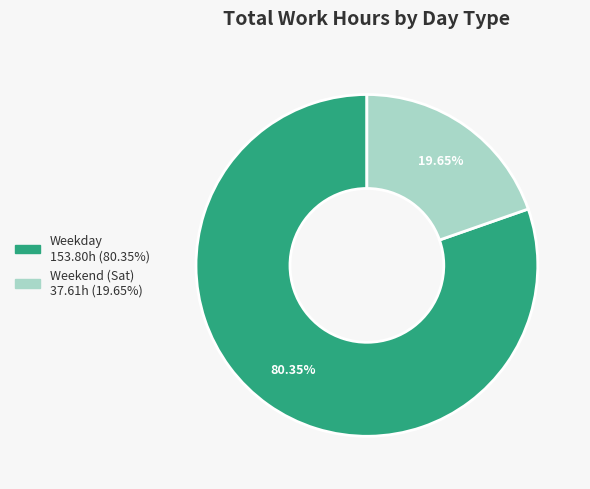

Is there a majority slice in this chart?

Yes